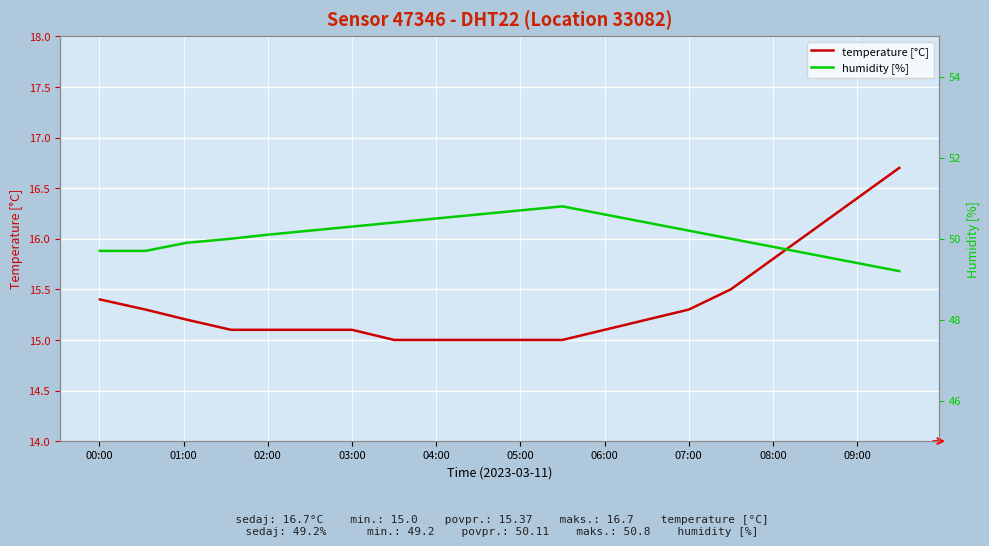

What is the minimum value for temperature [°C]?

15.0